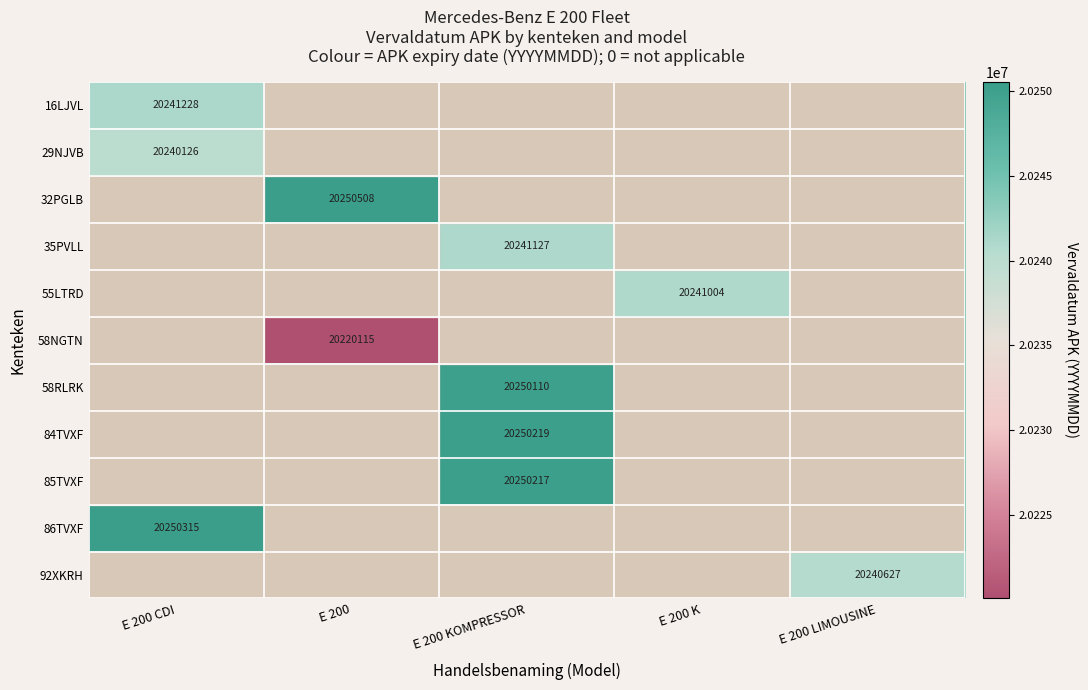

True or false: 16LJVL has a value of 20241228 at E 200 CDI.

True